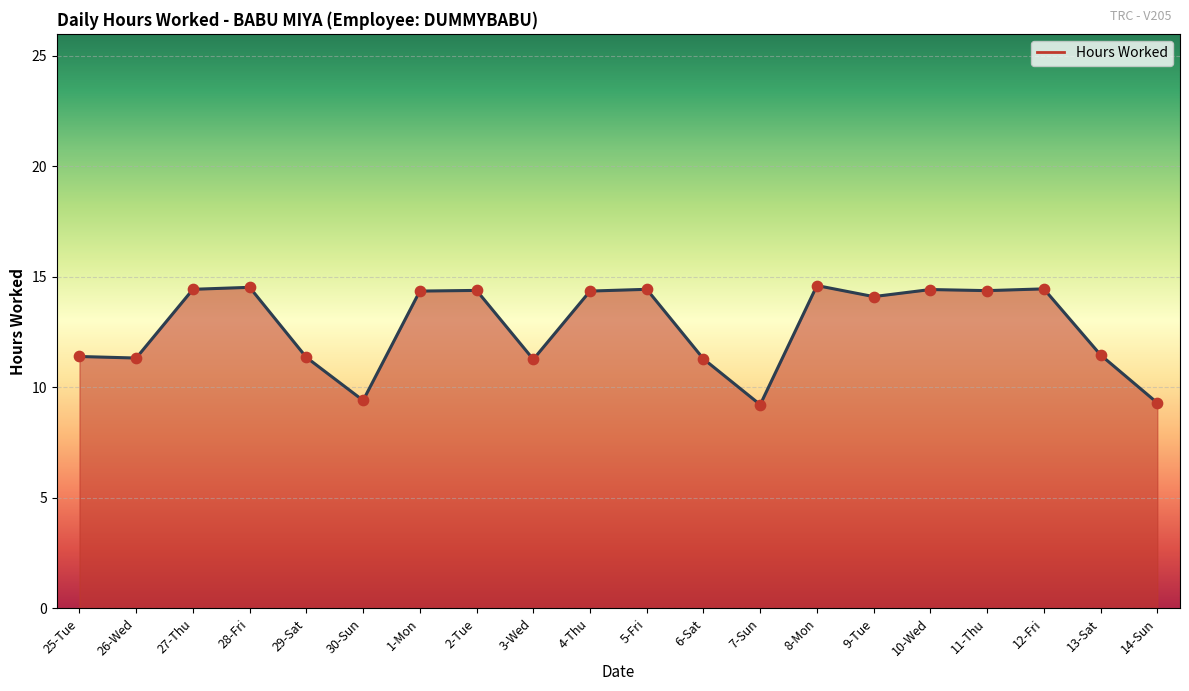

Which has a higher value, 8-Mon or 7-Sun?

8-Mon